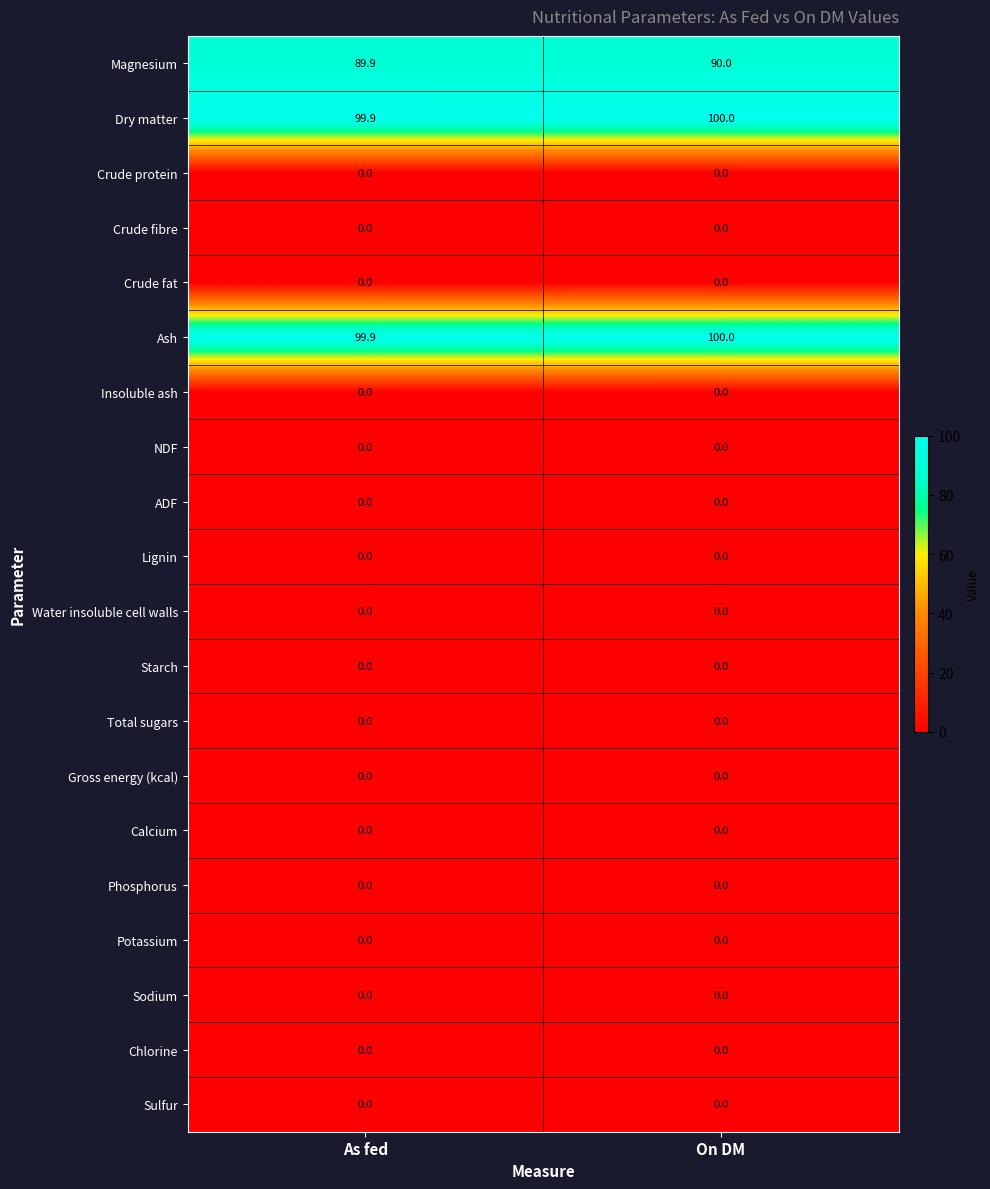

The Ash series shows 40.1 at On DM. True or false?

False